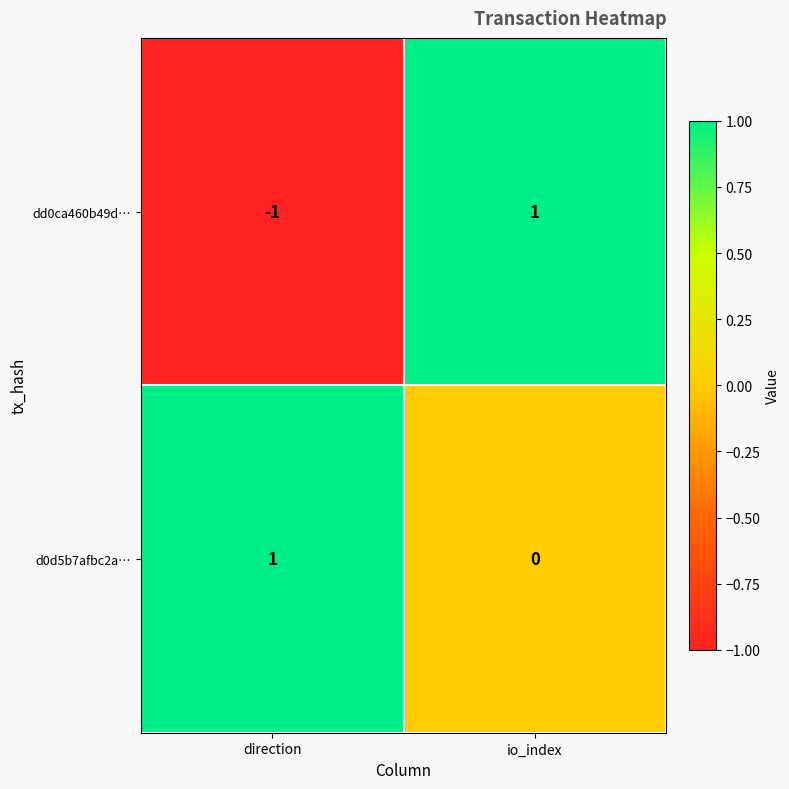

Where is dd0ca460b49d… nearest to the value 0?

direction